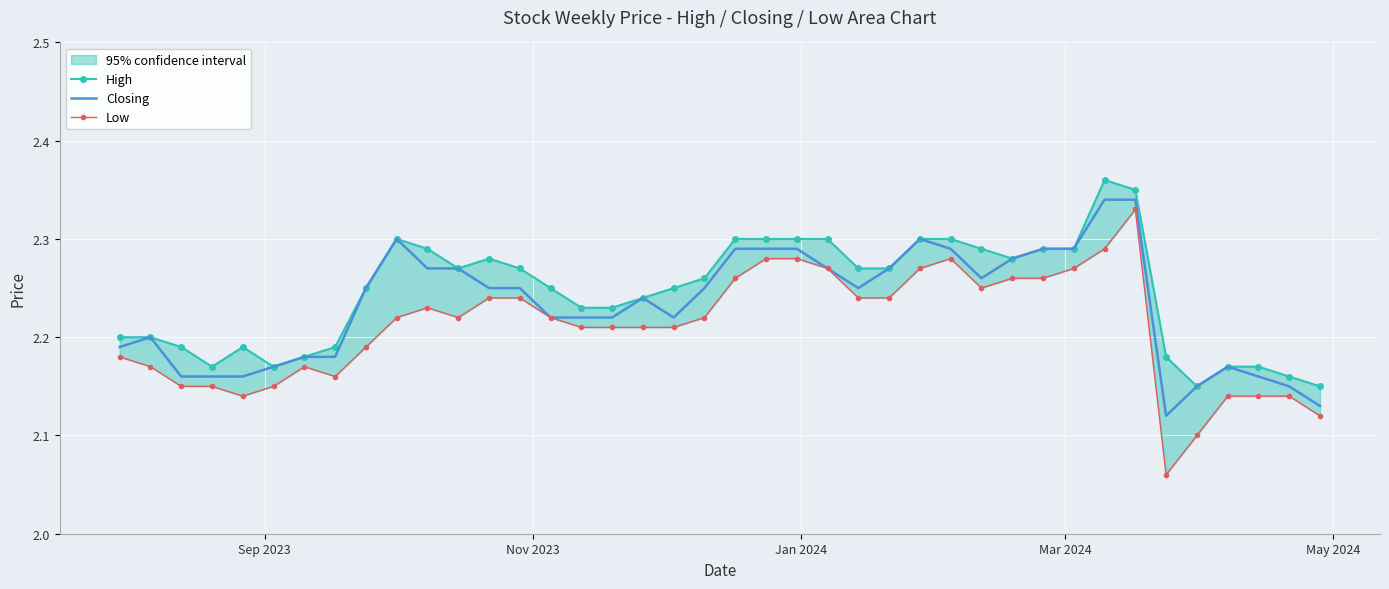

What is the value of the Low point at the 3rd from the left?

2.1